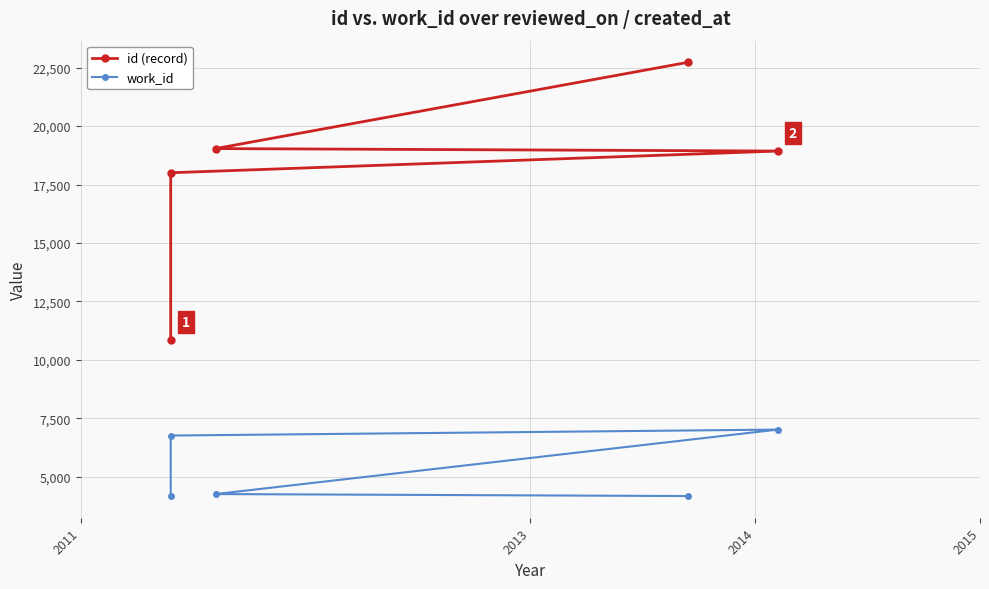

What position from the left is 2011?

1